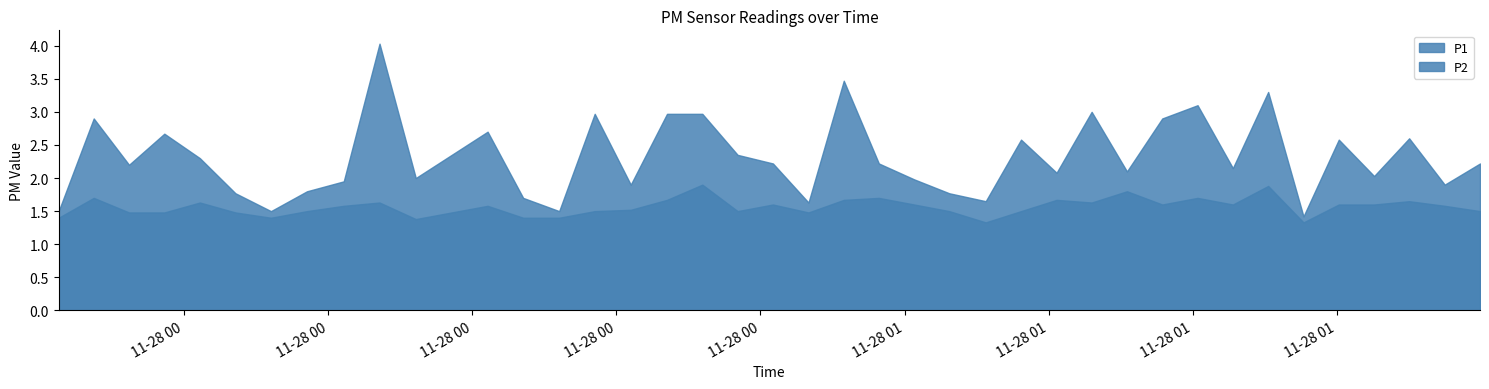

Does the chart display data point markers on the line(s)?

No